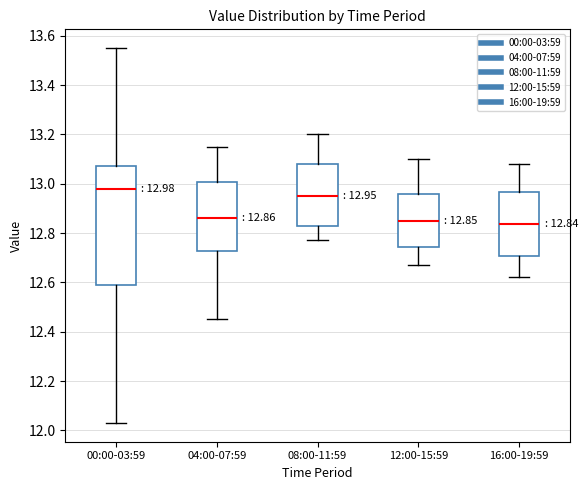

Which box's median line is the highest?

00:00-03:59